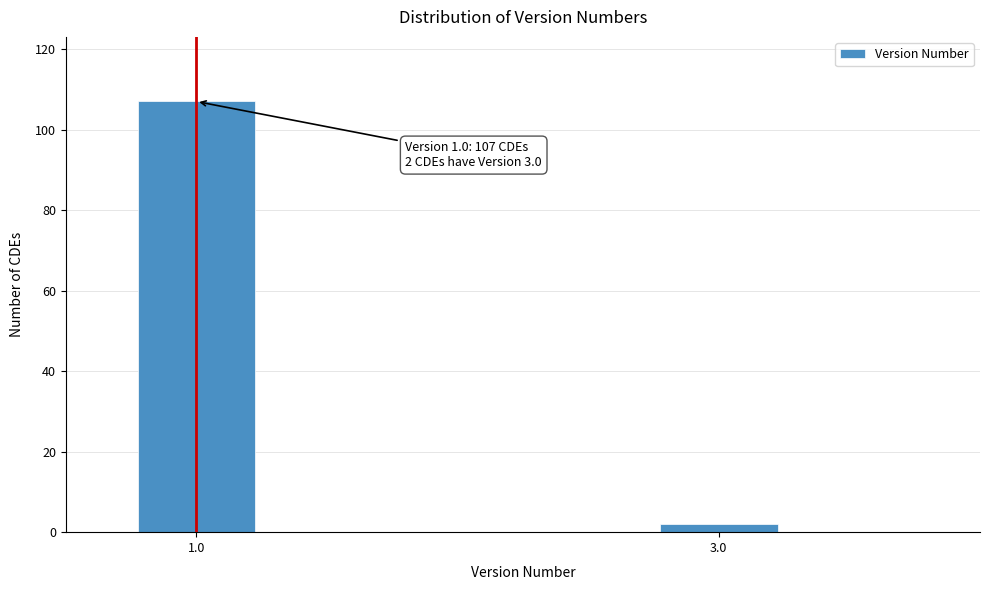

Reading left to right, extract all data points from this chart.

1.0=107	3.0=2